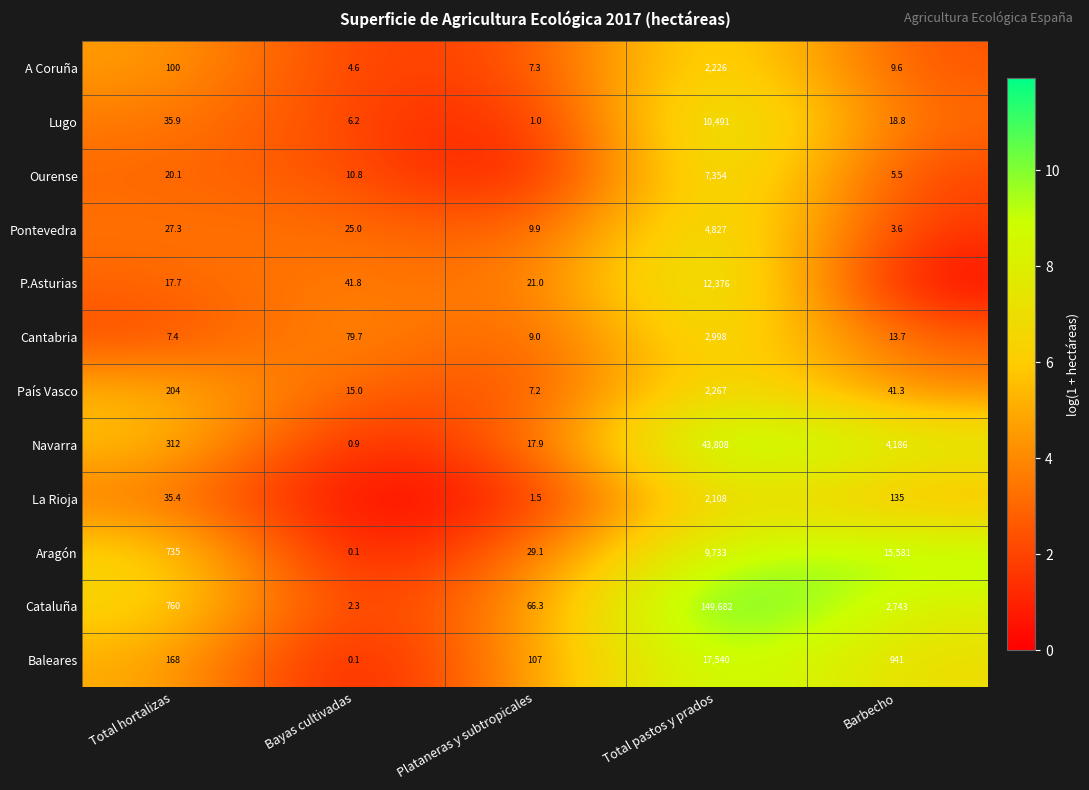

What is the spread (max minus min) of values at Total hortalizas?

752.6